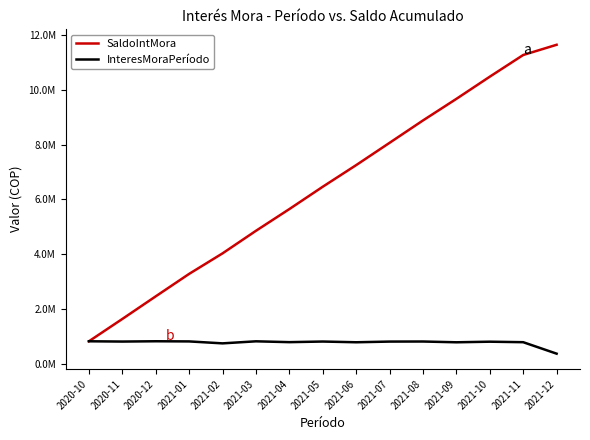

List the series in order of their peak value, highest first.

SaldoIntMora, InteresMoraPeríodo